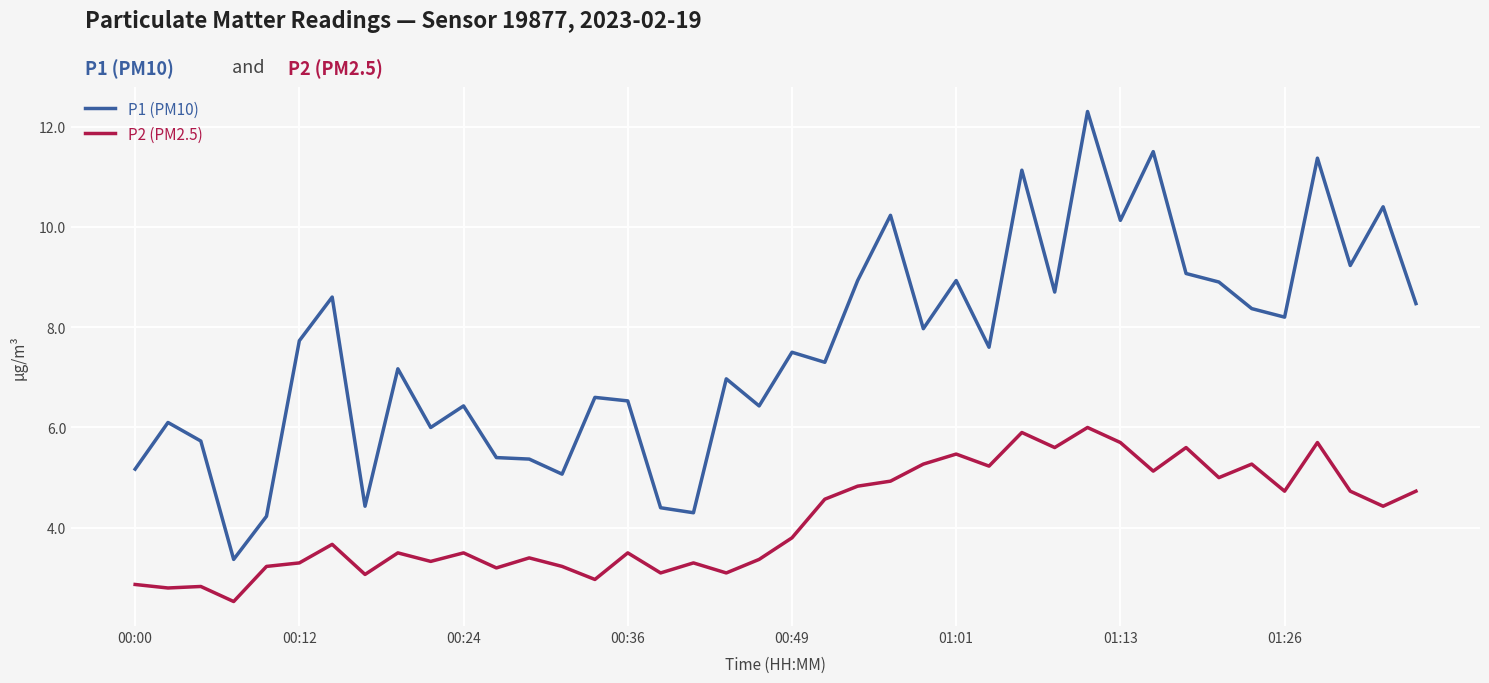

List the series in order of their peak value, lowest first.

P2 (PM2.5), P1 (PM10)